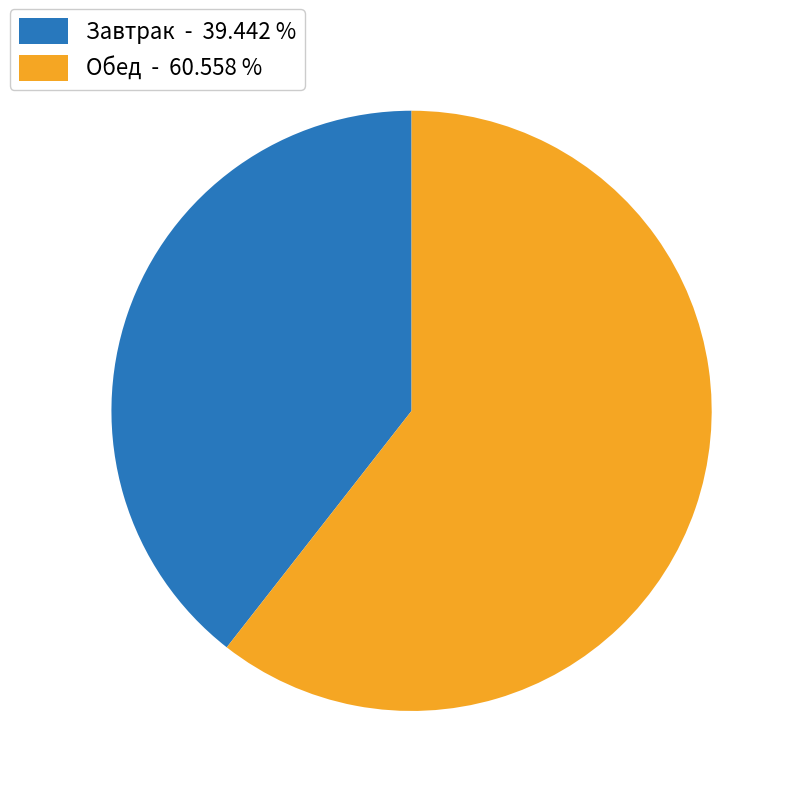

Does any single category account for the majority?

Yes